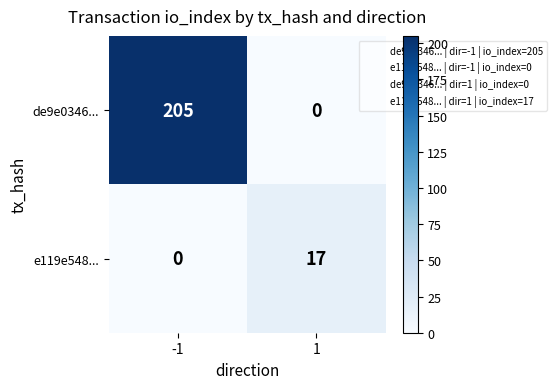

The e119e548... series shows 24 at 1. True or false?

False